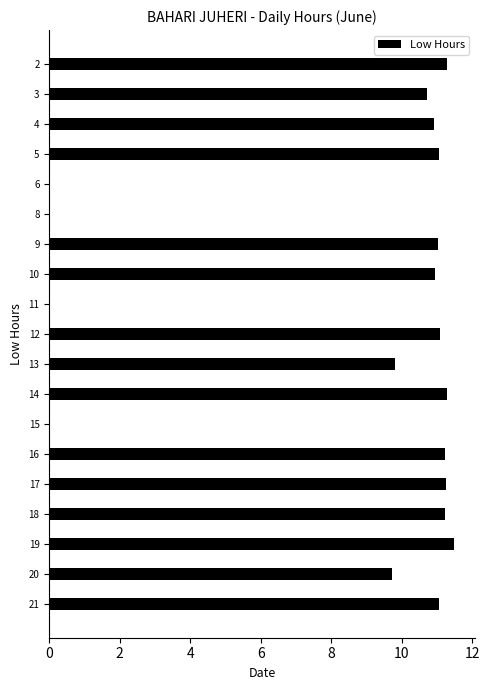

At which category does the chart reach its peak across all series?

19